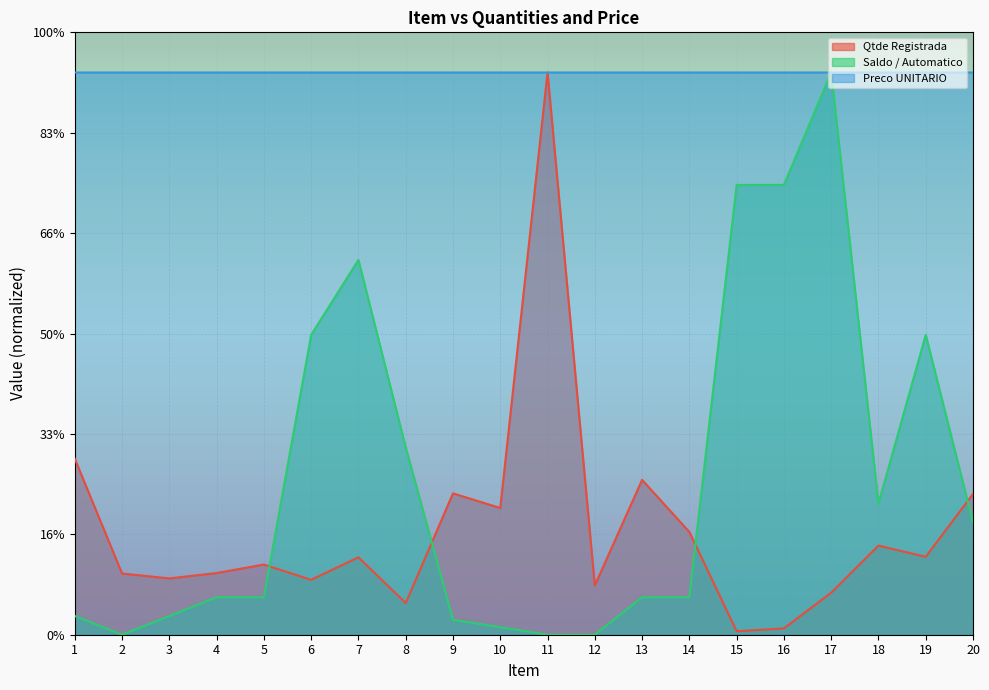

Rank the categories by Qtde Registrada value from highest to lowest.

11, 1, 13, 9, 20, 10, 14, 18, 19, 7, 5, 4, 2, 3, 6, 12, 17, 8, 16, 15